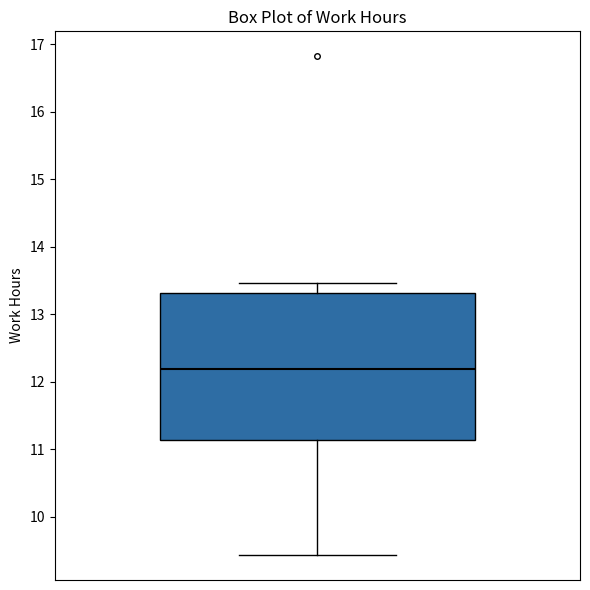

Where is the lower edge of the box on the y-axis? The values are not printed on the chart, so give them approximately, as read against the axis.

11.1